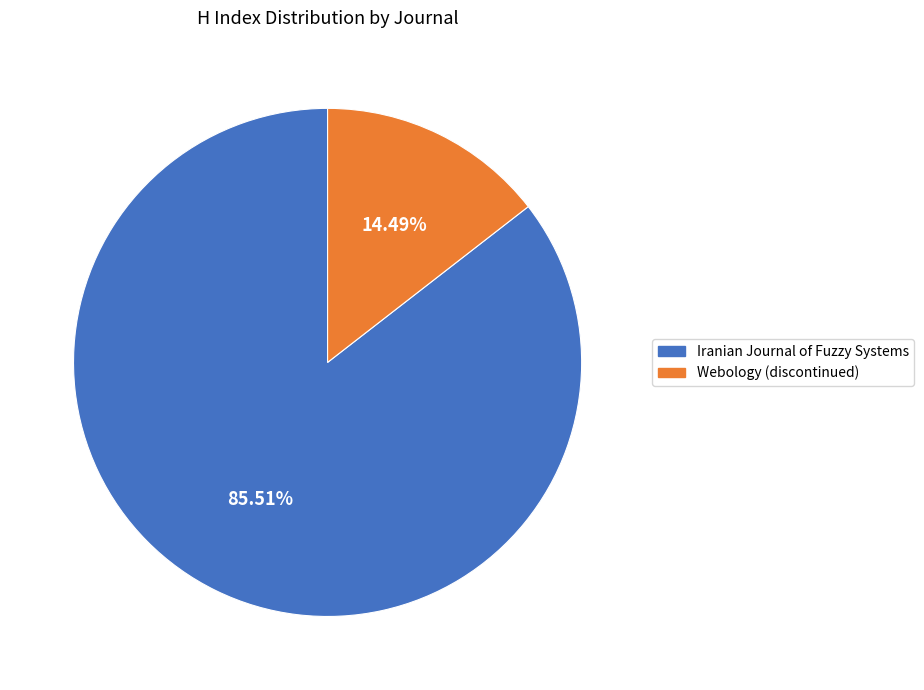

Approximately how many times larger is the value at Webology (discontinued) compared to Iranian Journal of Fuzzy Systems?

0.2